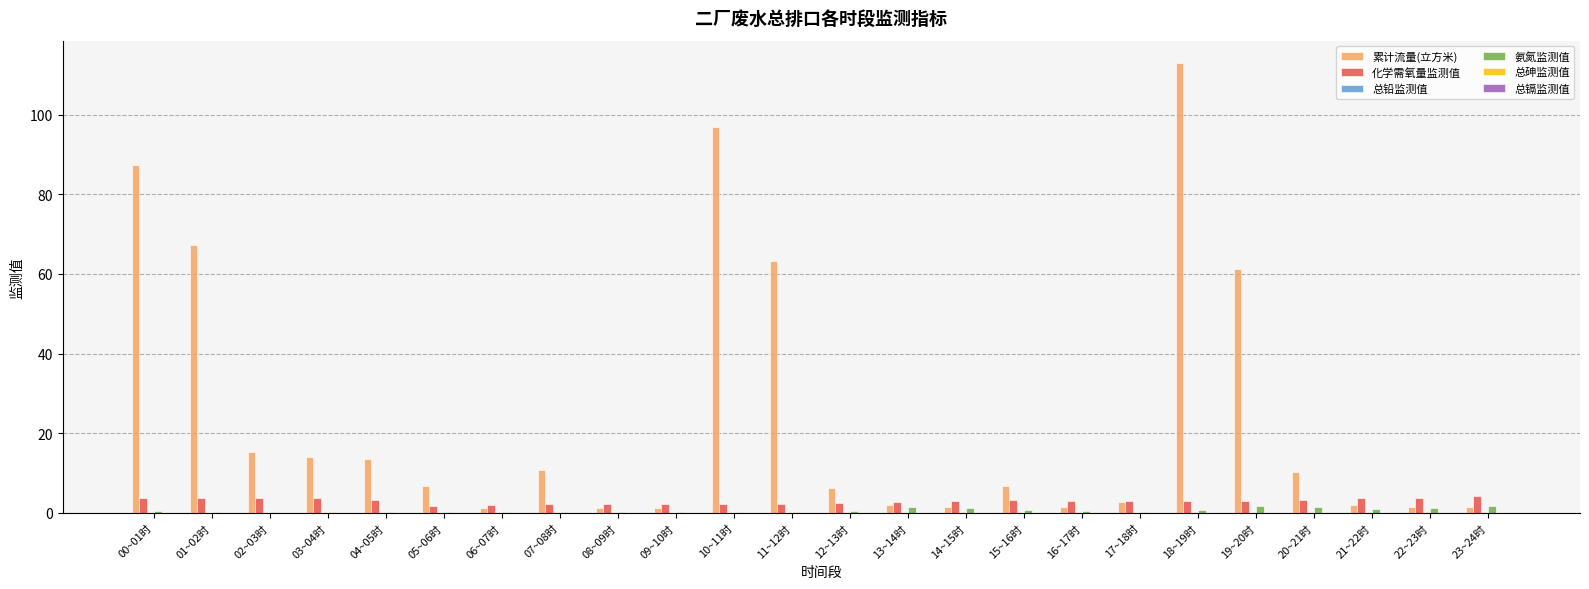

What is the greatest value displayed?

112.9